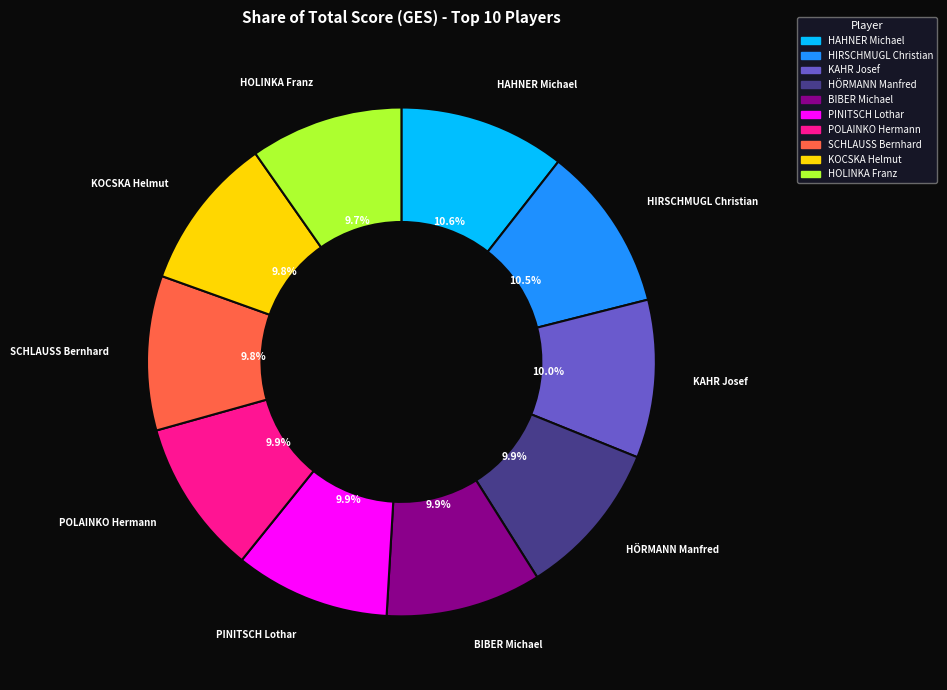

What percentage is the HOLINKA Franz slice, to the nearest percent?

10%